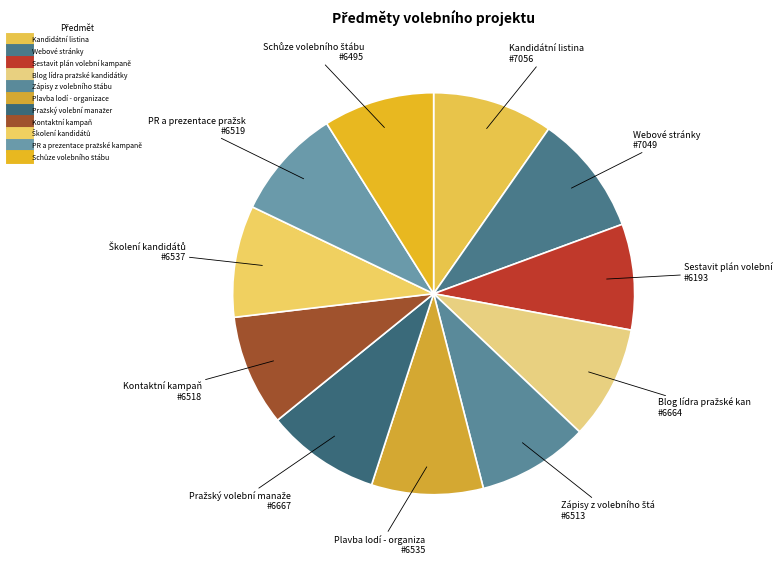

To the nearest percent, what is the combined percentage of Kontaktní kampaň and Školení kandidátů?

18%